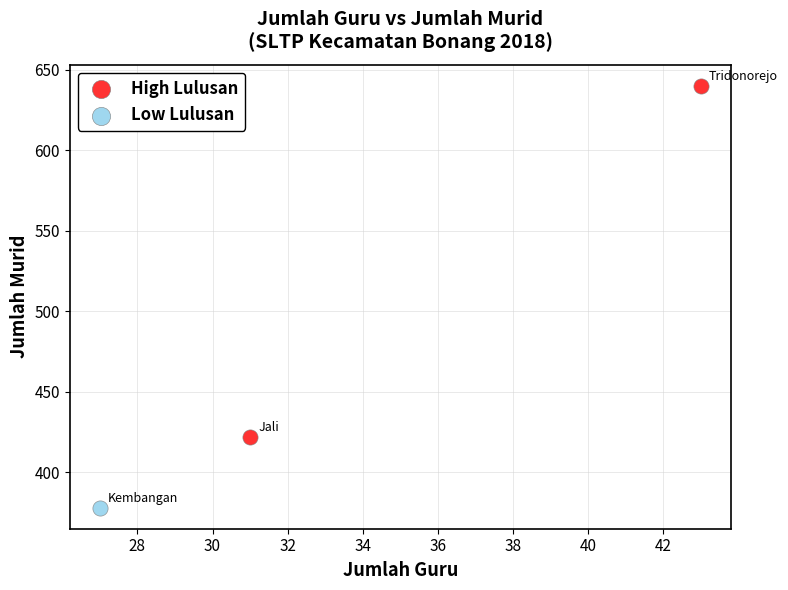

What are all the series names shown in the legend?

High Lulusan, Low Lulusan